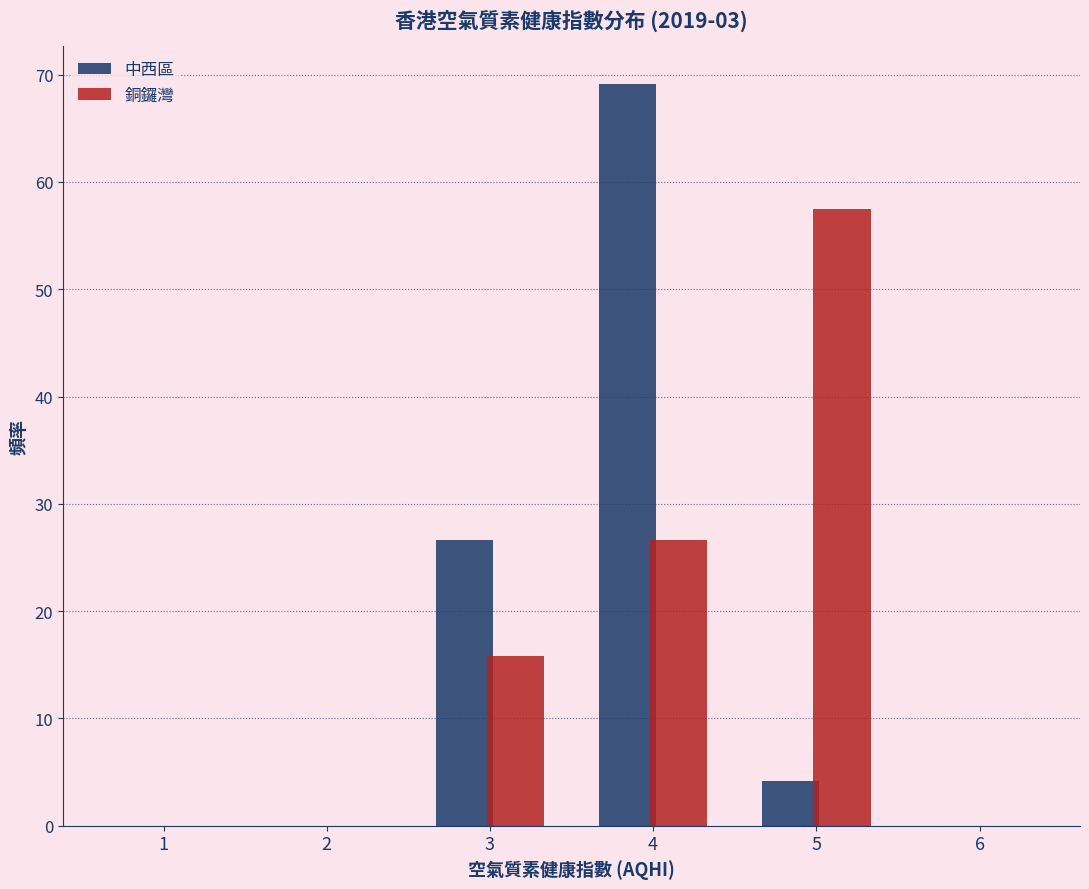

Reading left to right, list every range on the x-axis with the height of the bar of each series over it. The values are not printed on the chart, so give them approximately, as read against the axis.

0.5 to 1.5: 中西區=0	銅鑼灣=0
1.5 to 2.5: 中西區=0	銅鑼灣=0
2.5 to 3.5: 中西區=27	銅鑼灣=16
3.5 to 4.5: 中西區=69	銅鑼灣=27
4.5 to 5.5: 中西區=4	銅鑼灣=58
5.5 to 6.5: 中西區=0	銅鑼灣=0